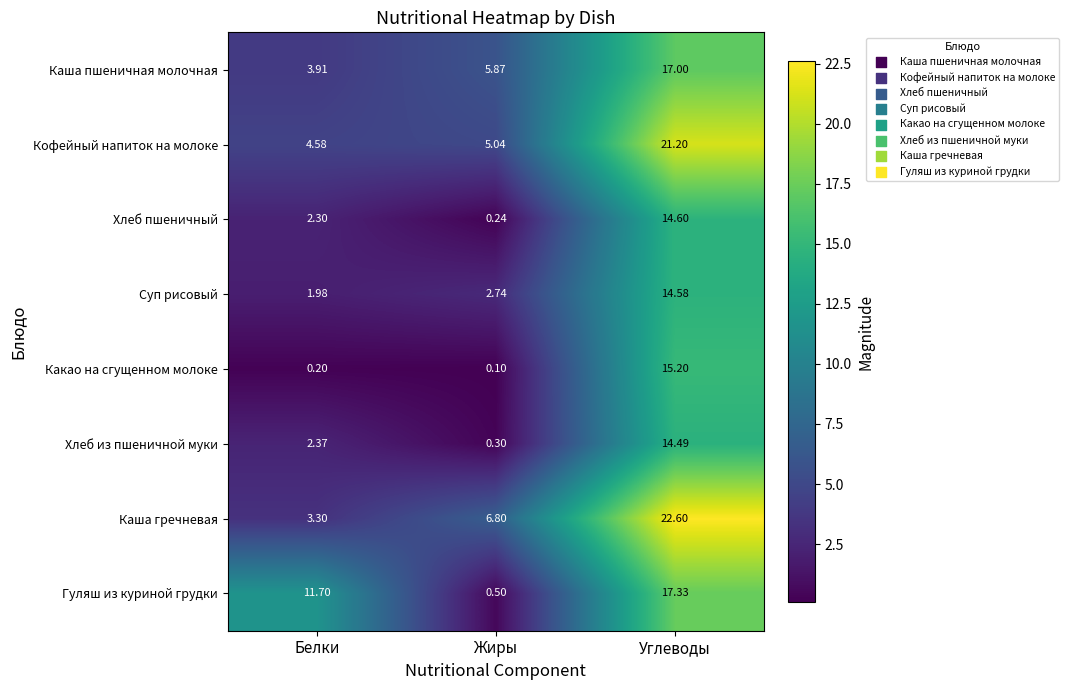

Which series has the widest spread of values?

Каша гречневая